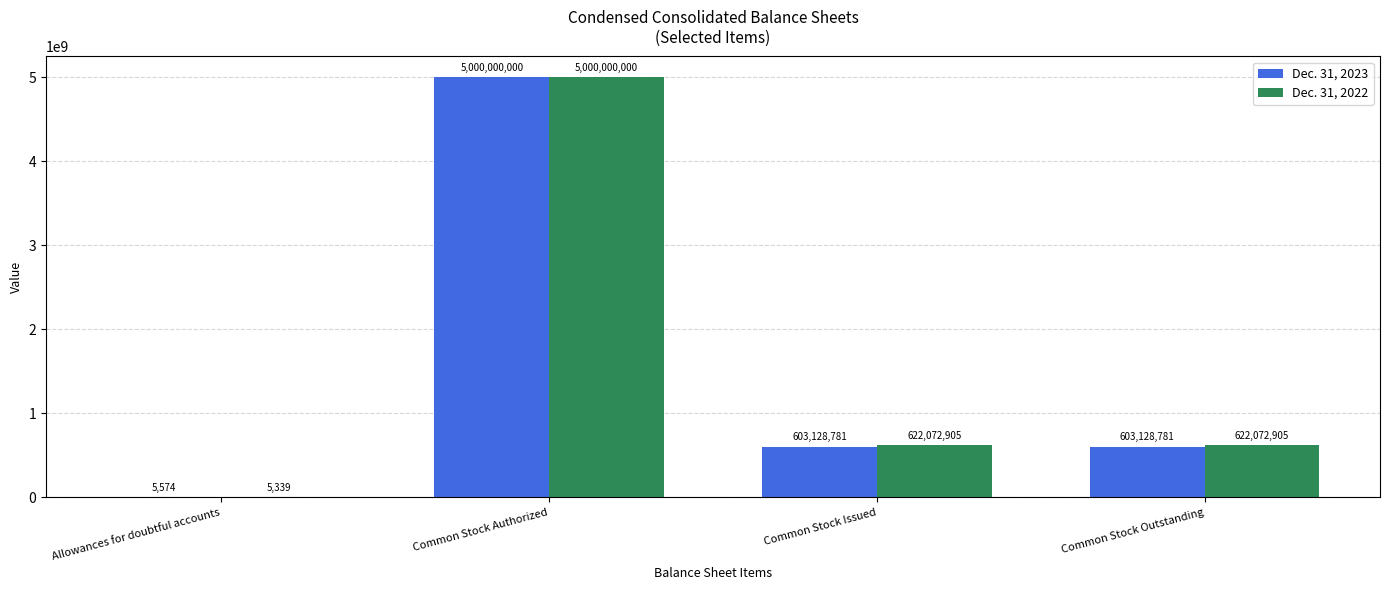

Reading left to right, transcribe all the data shown in this chart.

Dec. 31, 2023: Allowances for doubtful accounts=5574	Common Stock Authorized=5000000000	Common Stock Issued=603128781	Common Stock Outstanding=603128781
Dec. 31, 2022: Allowances for doubtful accounts=5339	Common Stock Authorized=5000000000	Common Stock Issued=622072905	Common Stock Outstanding=622072905